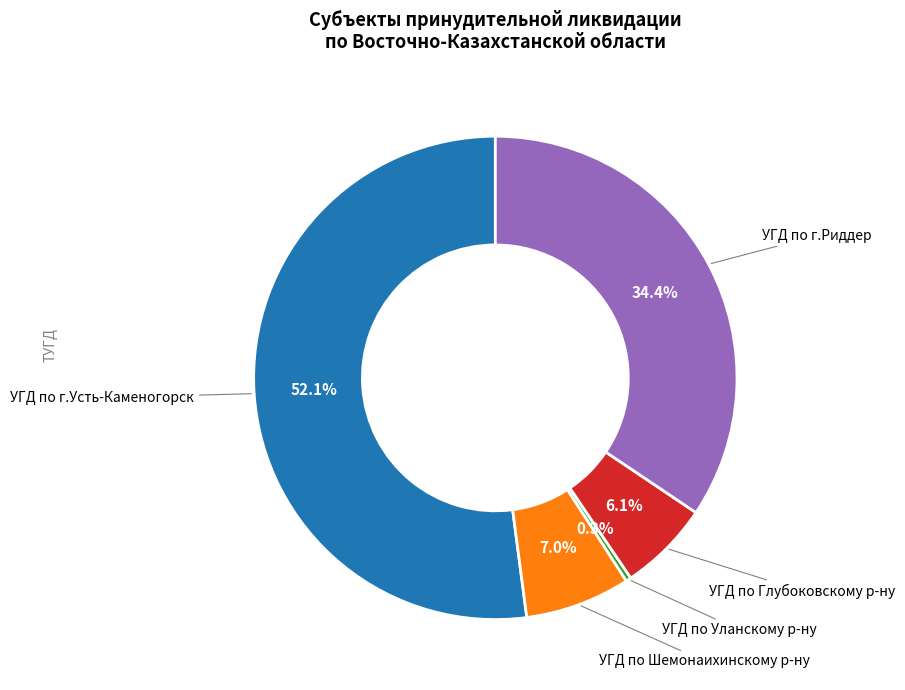

Combined, do УГД по г.Усть-Каменогорск and УГД по Уланскому р-ну account for over 50%?

Yes